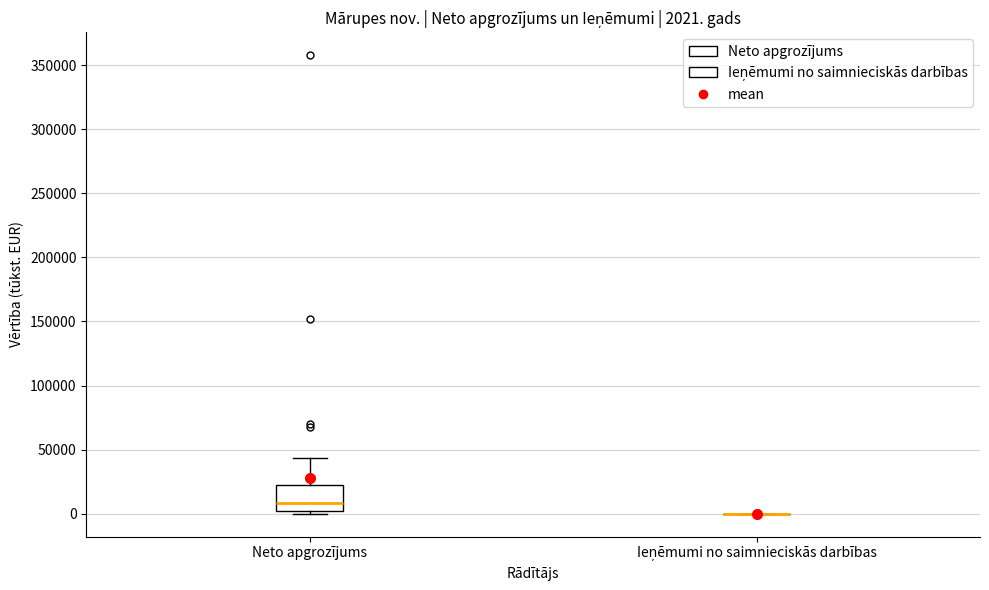

Which box is the tallest, from its lower edge to its upper edge?

Neto apgrozījums